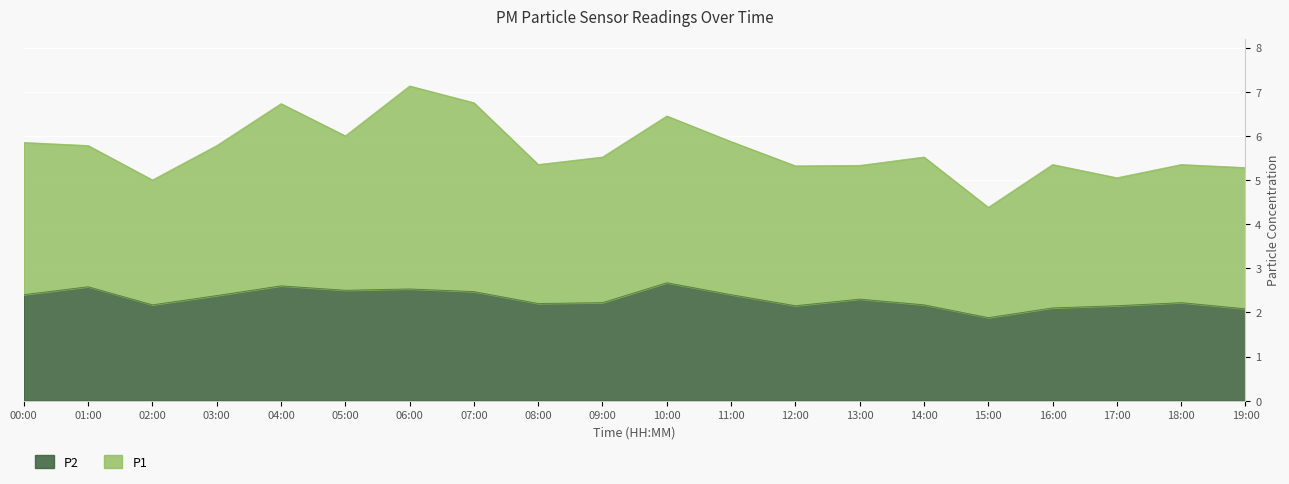

Is it true that the value at 04:00 is 0.9?

False